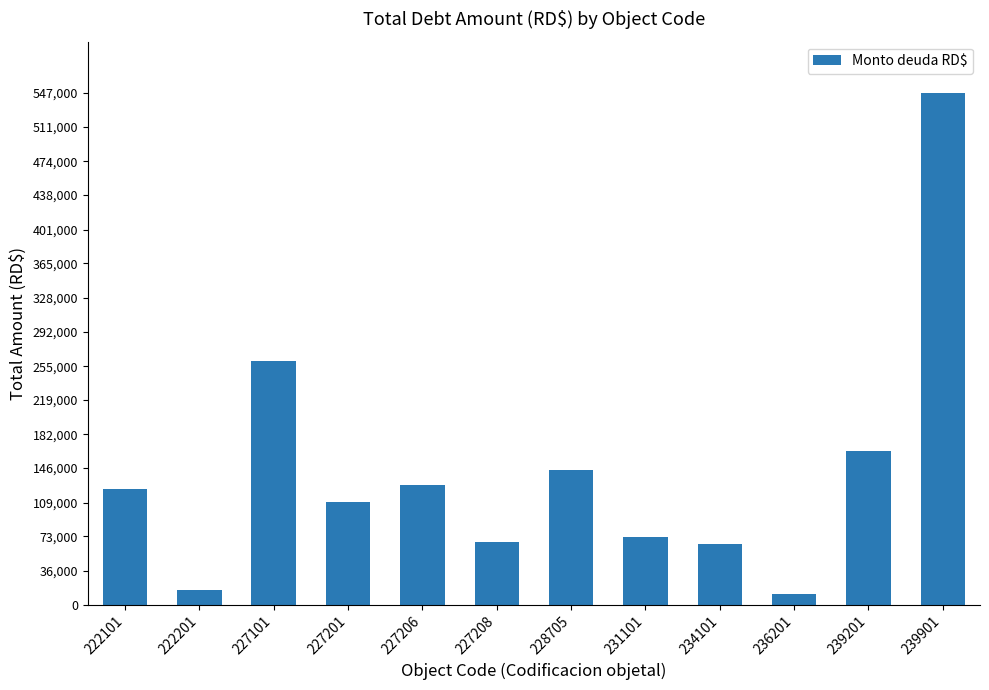

True or false: the data shows 67288.2 at 227208.

True